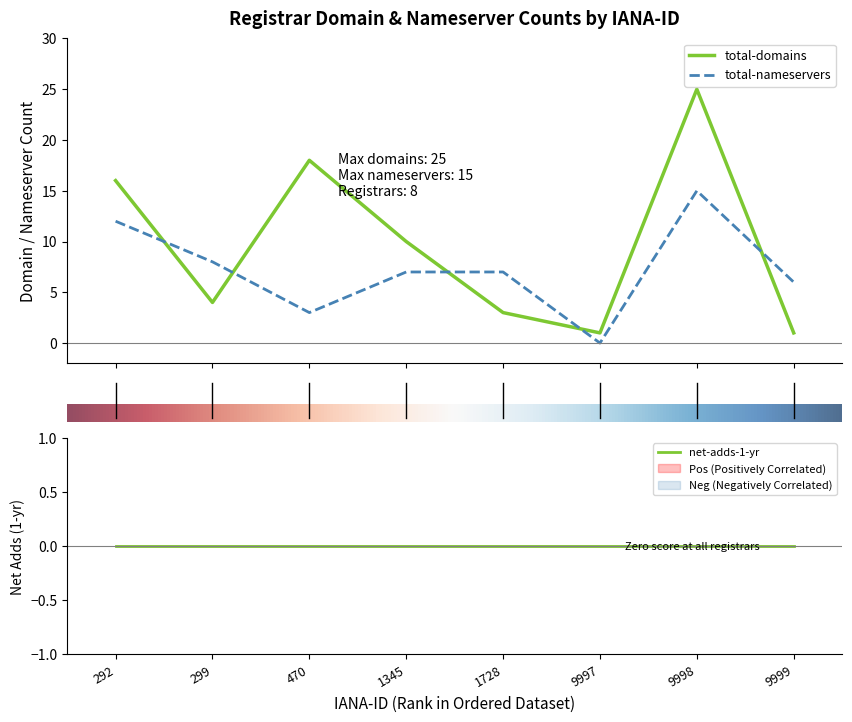

At which label is total-nameservers closest to 7?

3